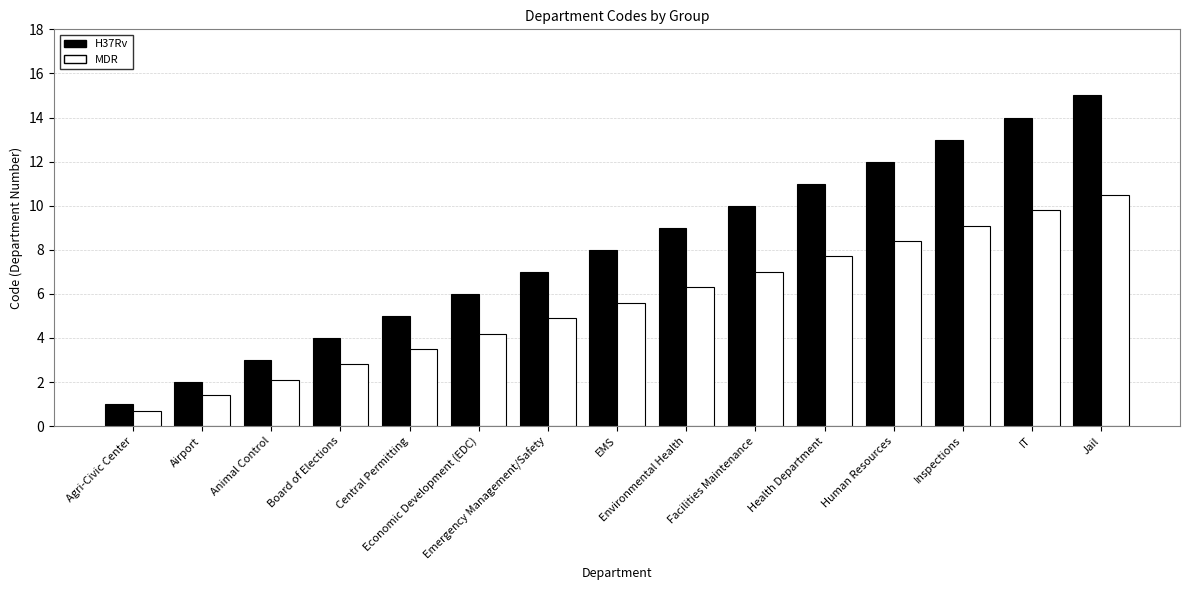

Reading right to left, what are all the values shown in this chart?

H37Rv: 15.0	14.0	13.0	12.0	11.0	10.0	9.0	8.0	7.0	6.0	5.0	4.0	3.0	2.0	1.0
MDR: 10.5	9.8	9.1	8.4	7.7	7.0	6.3	5.6	4.9	4.2	3.5	2.8	2.1	1.4	0.7